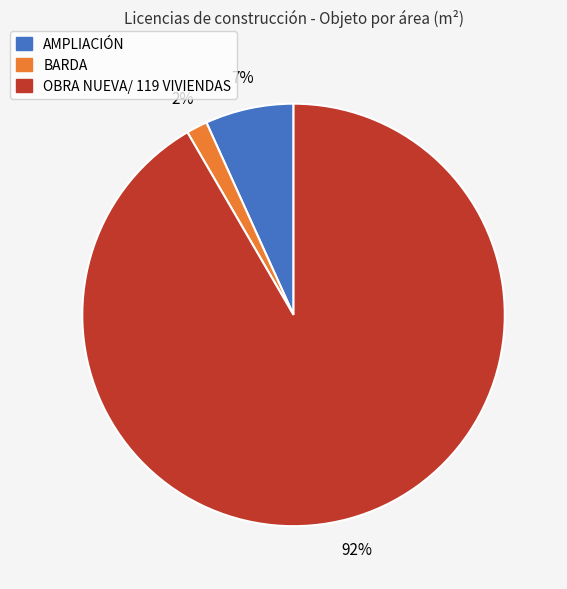

Does any single category account for the majority?

Yes